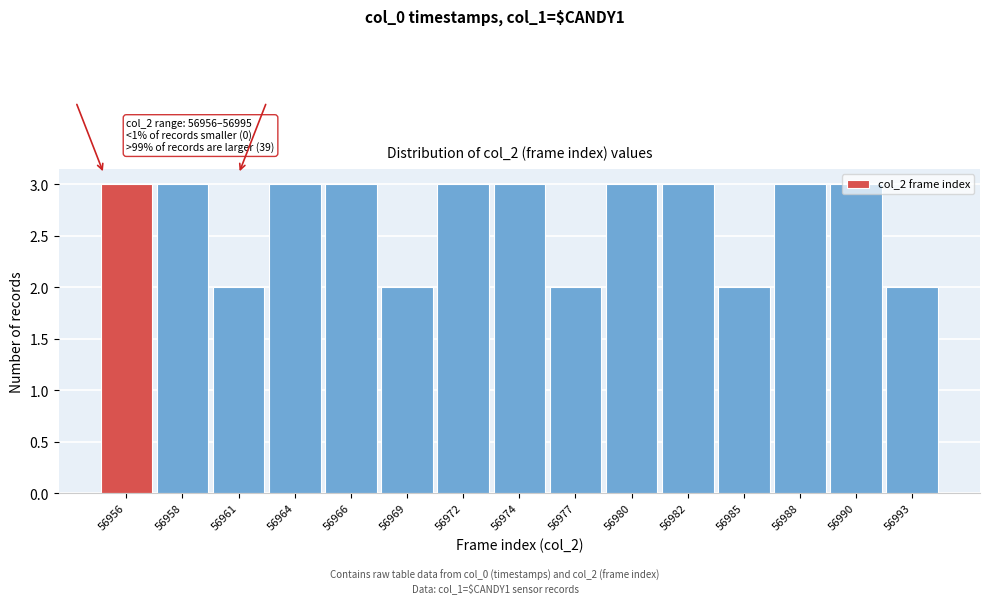

Is it true that the value at 56993 is 2?

True